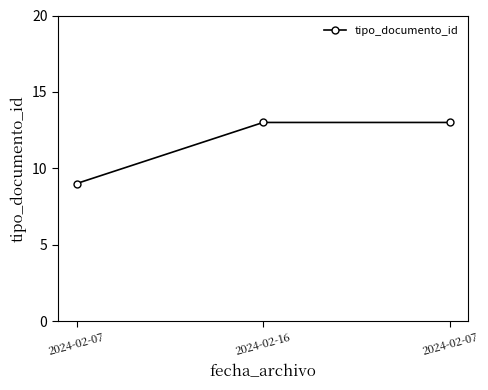

Does the chart have visible grid lines?

No